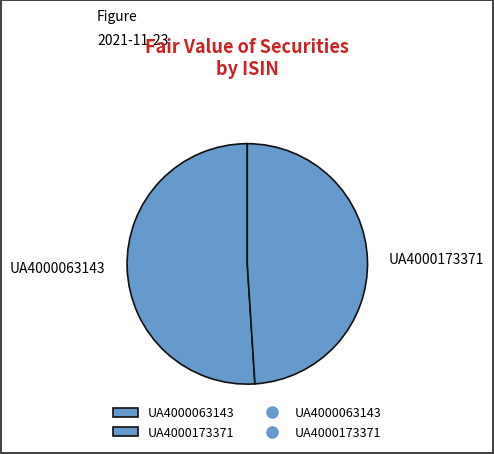

What is the largest slice in the pie chart?

UA4000063143